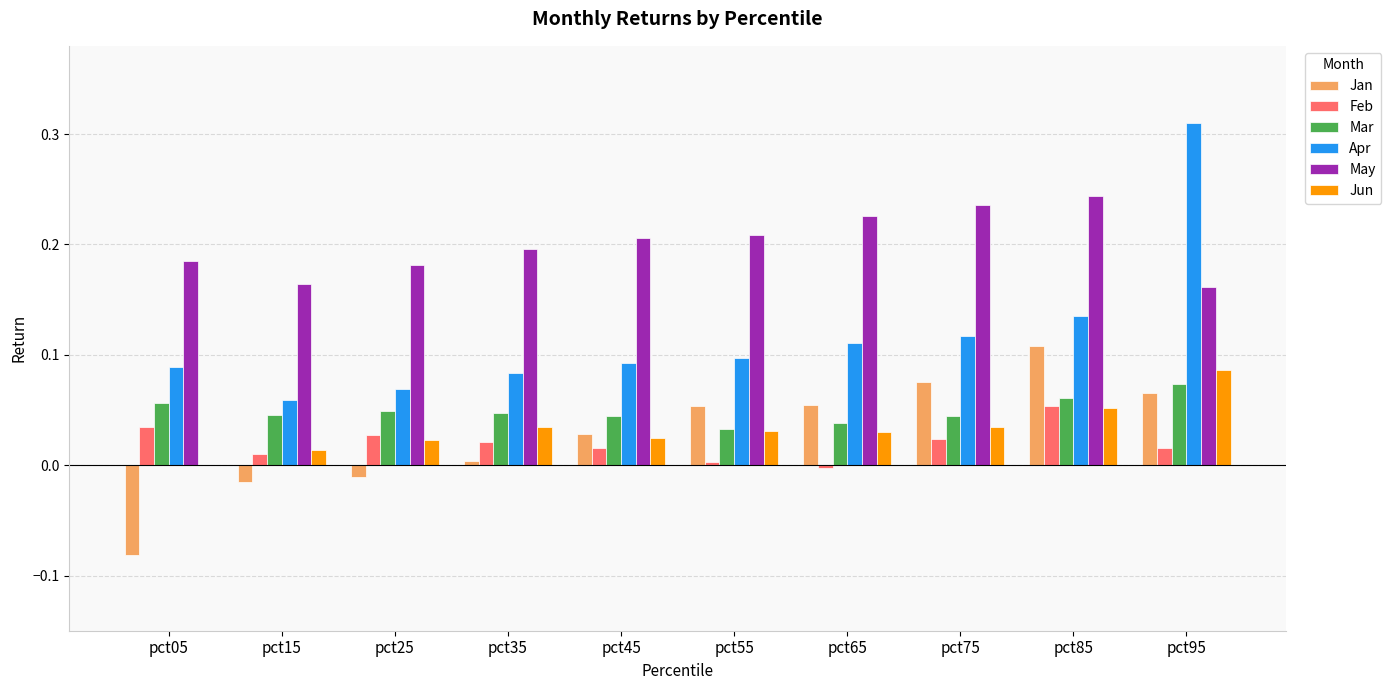

How many data points does each series have?

10